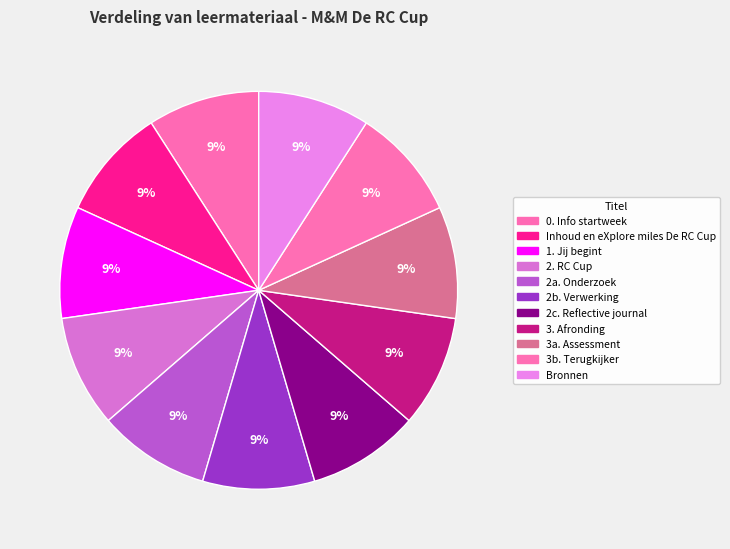

To the nearest percent, what is the average slice percentage?

9%